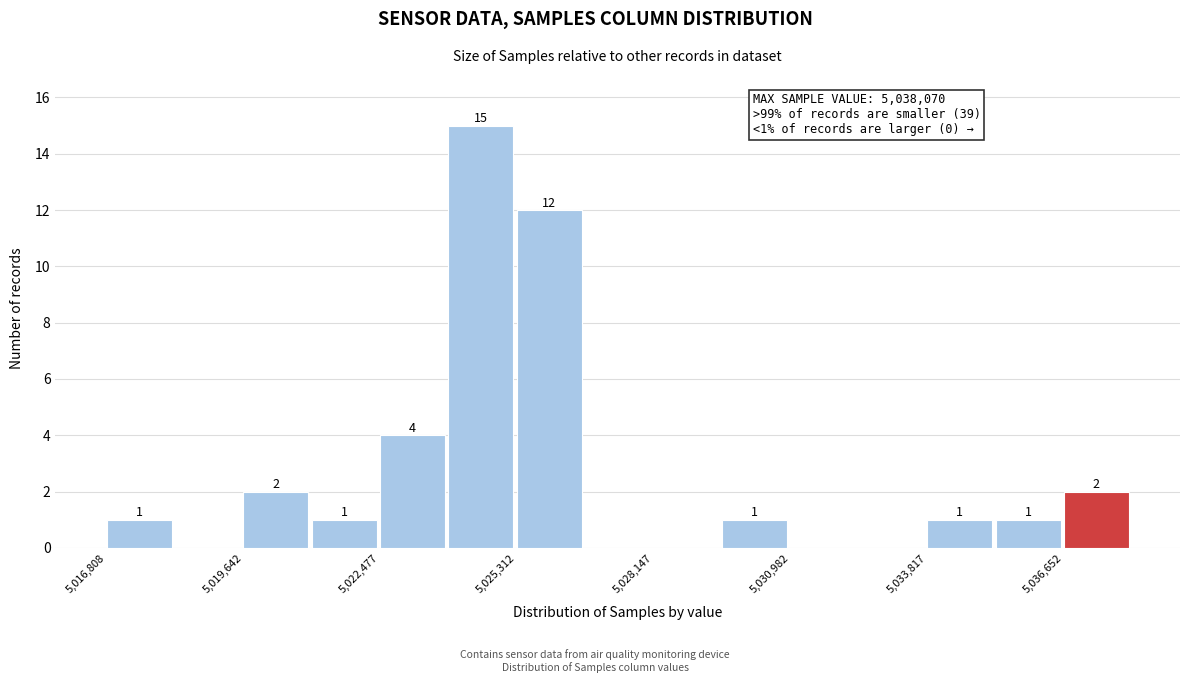

Read against the x-axis, roughly where is the centre of the tallest bar?

5024500